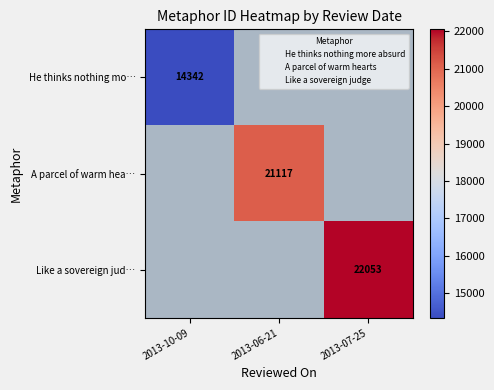

Is the value of He thinks nothing mo… at 2013-10-09 greater than the value of A parcel of warm hea… at 2013-10-09?

No